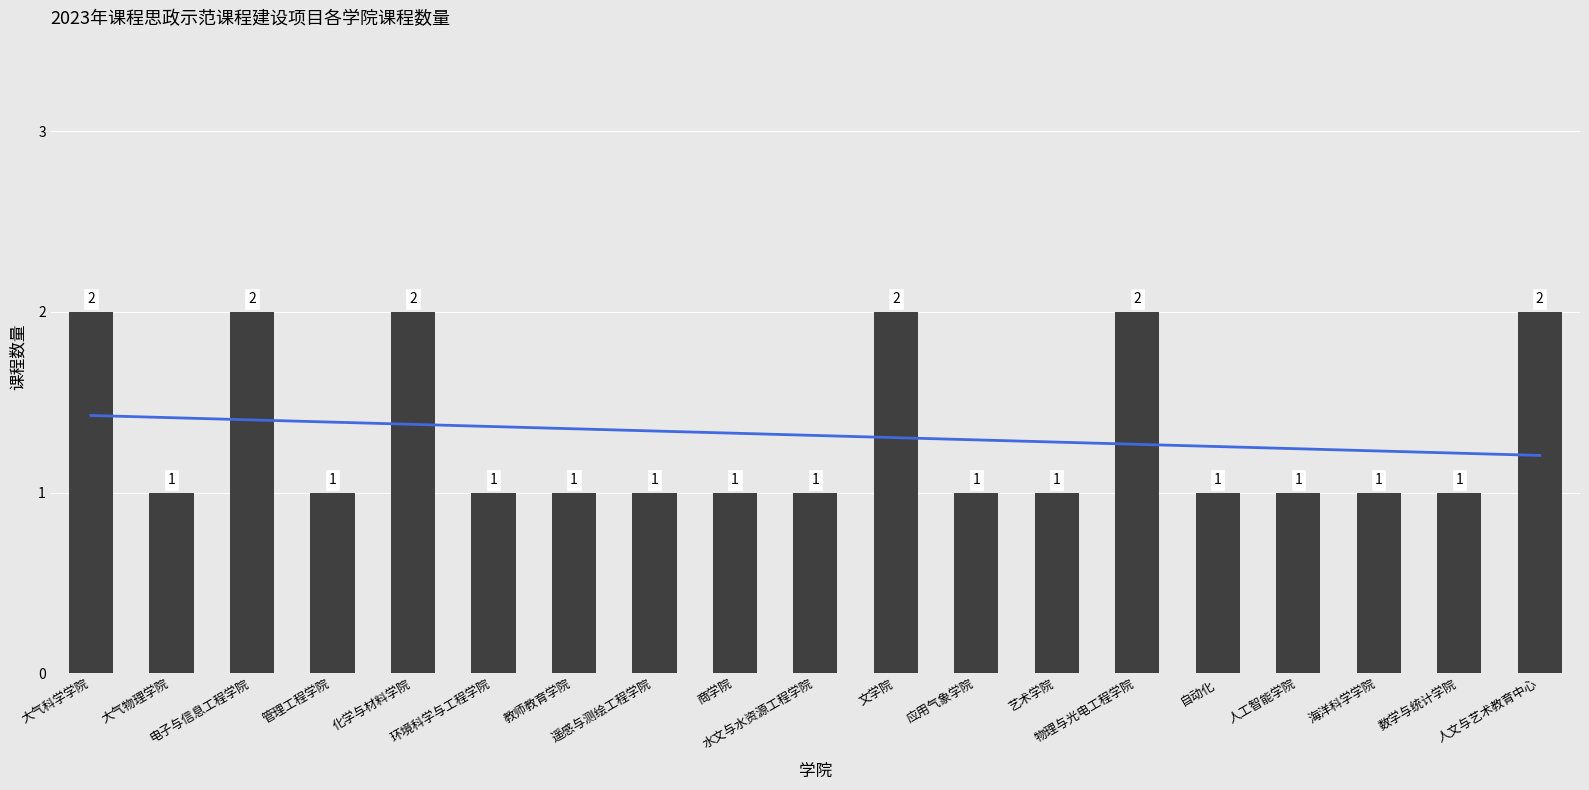

What is the smallest value displayed?

1.0